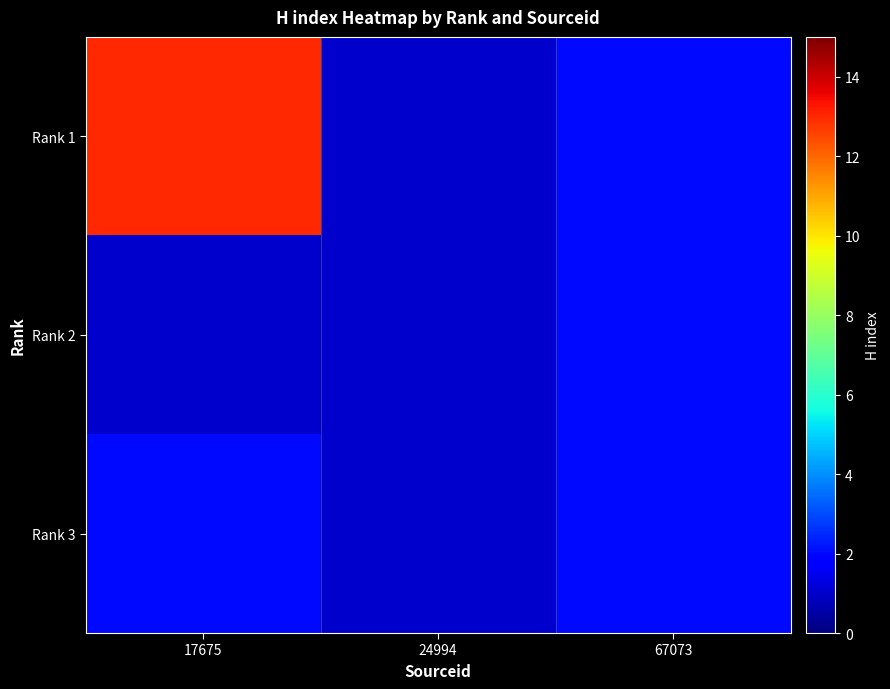

What is the maximum value shown in the chart?

13